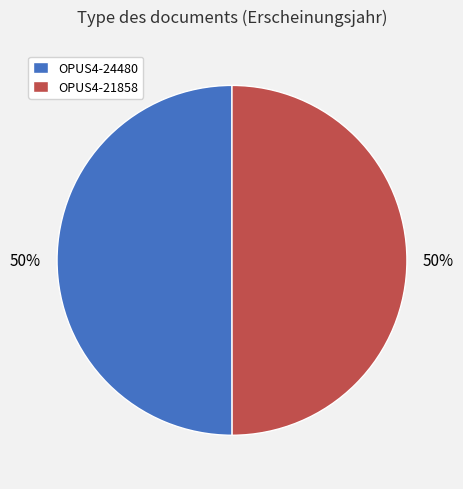

To the nearest percent, what portion does OPUS4-24480 represent?

50%